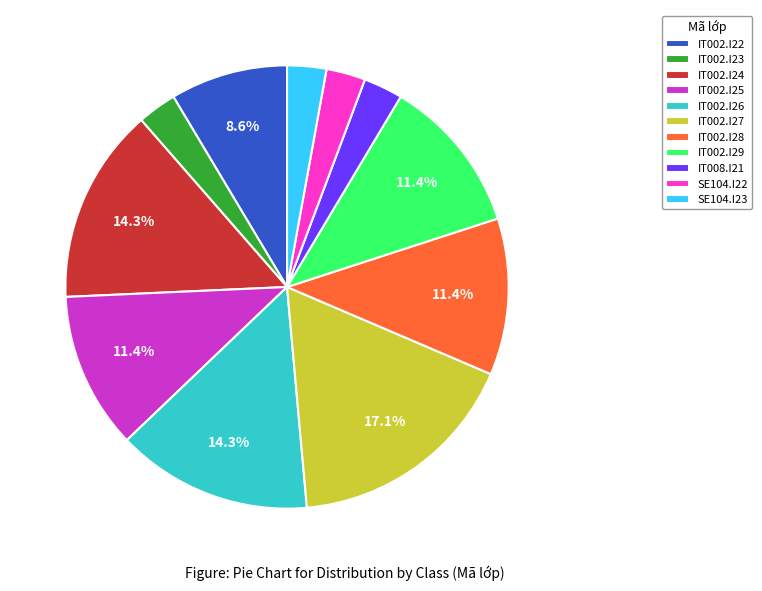

Does SE104.I22 represent more than half of the total?

No